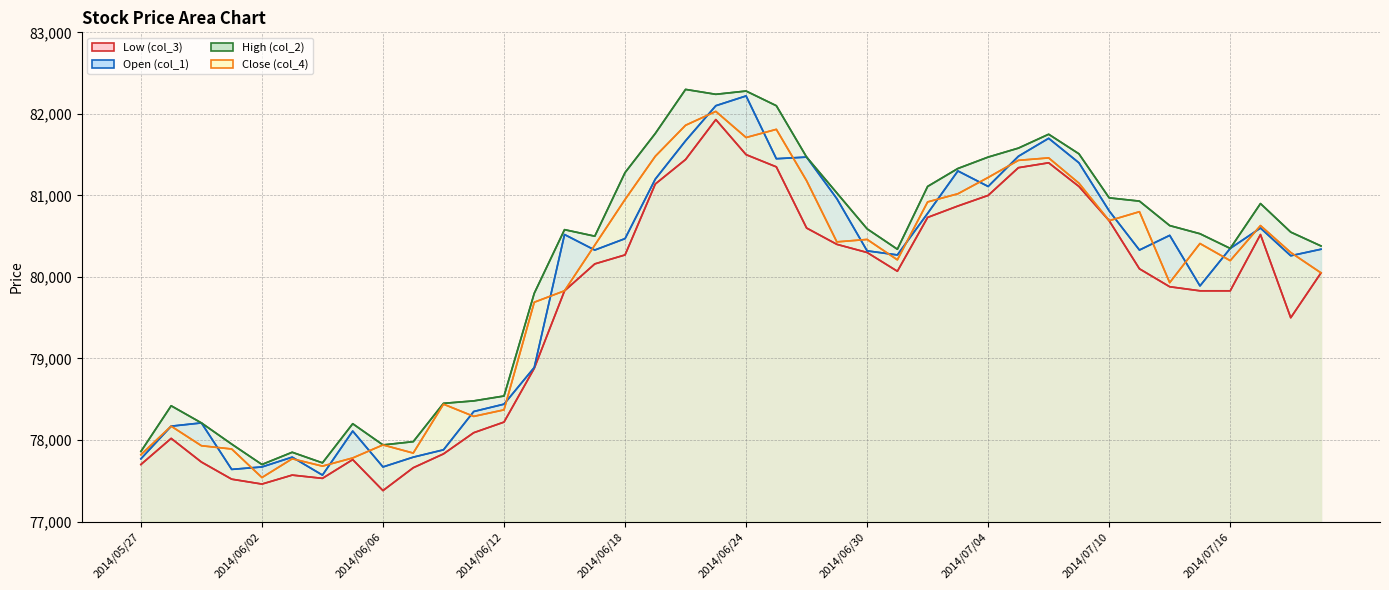

Which category has the lowest value in the Open (col_1) series?

2014/06/04